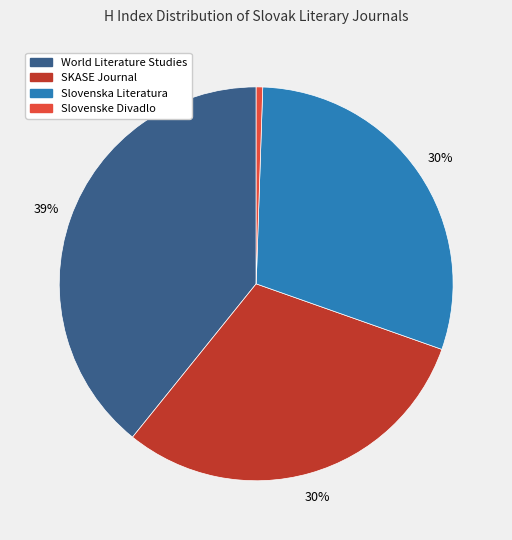

To the nearest percent, what is the average slice percentage?

25%